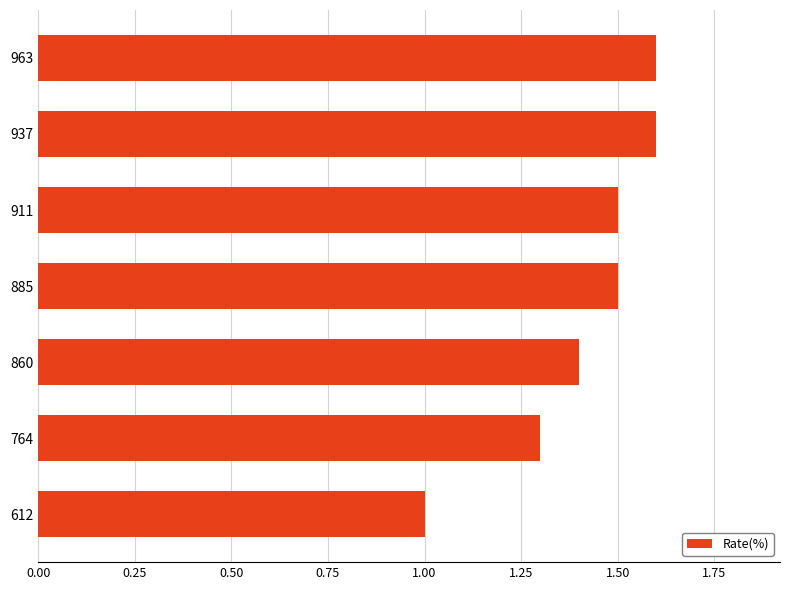

What is the ratio of the value at 963 to the value at 911?

1.1